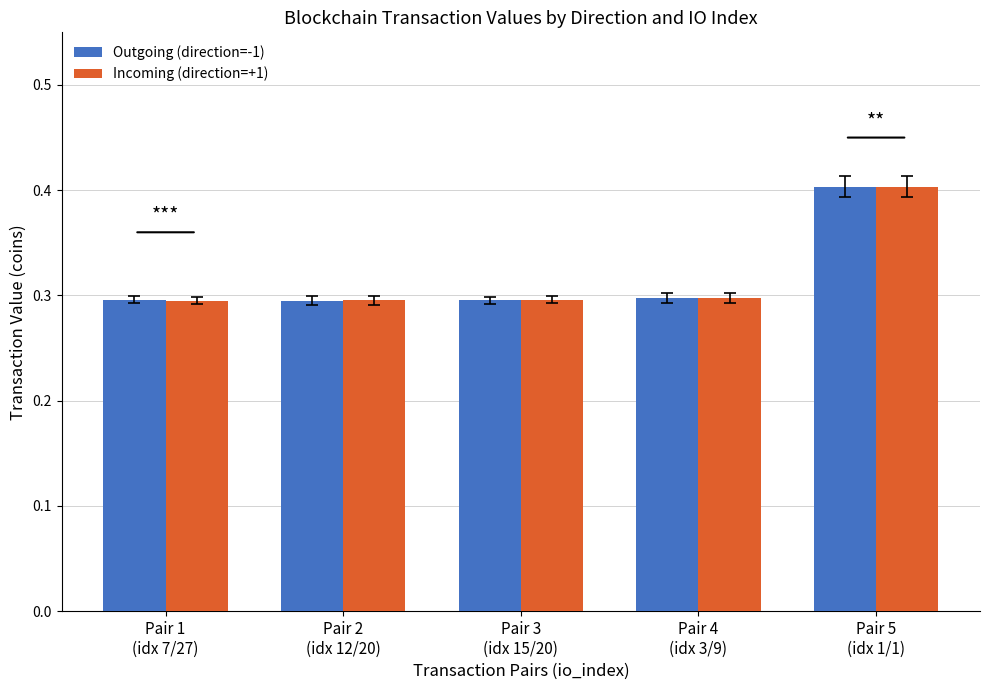

What is the sum of all Outgoing (direction=-1) values?

1.6